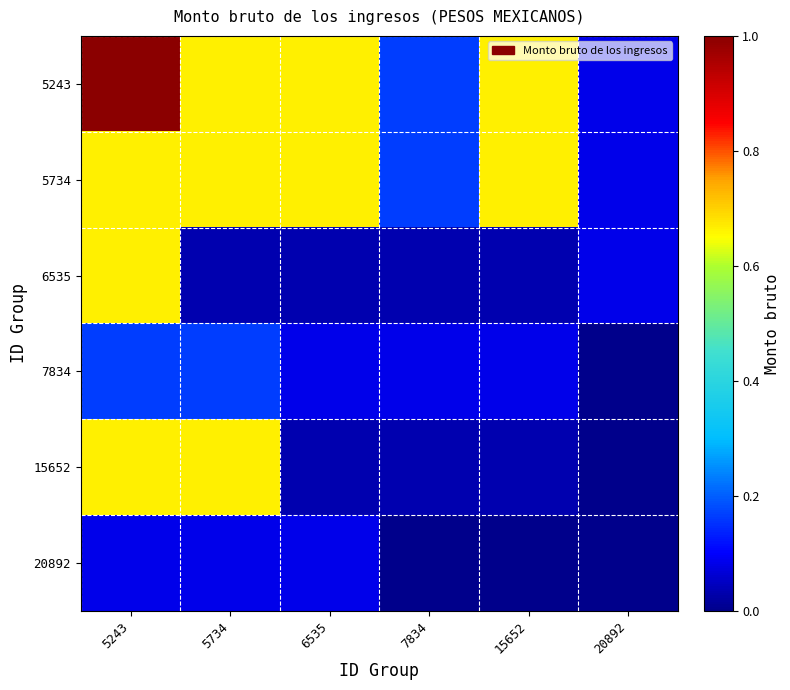

Which series has the widest spread of values?

5243